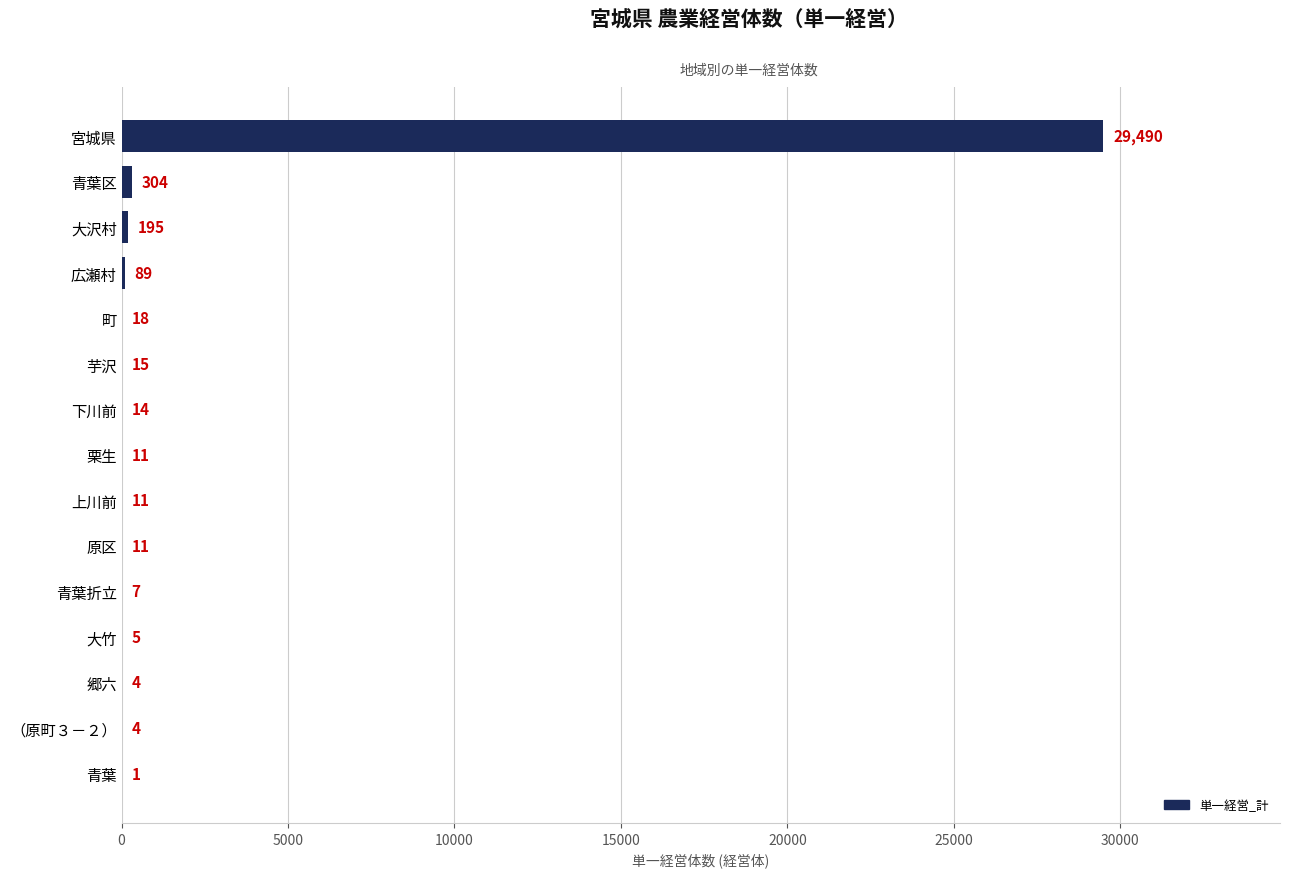

Which label corresponds to the largest value in the chart?

宮城県